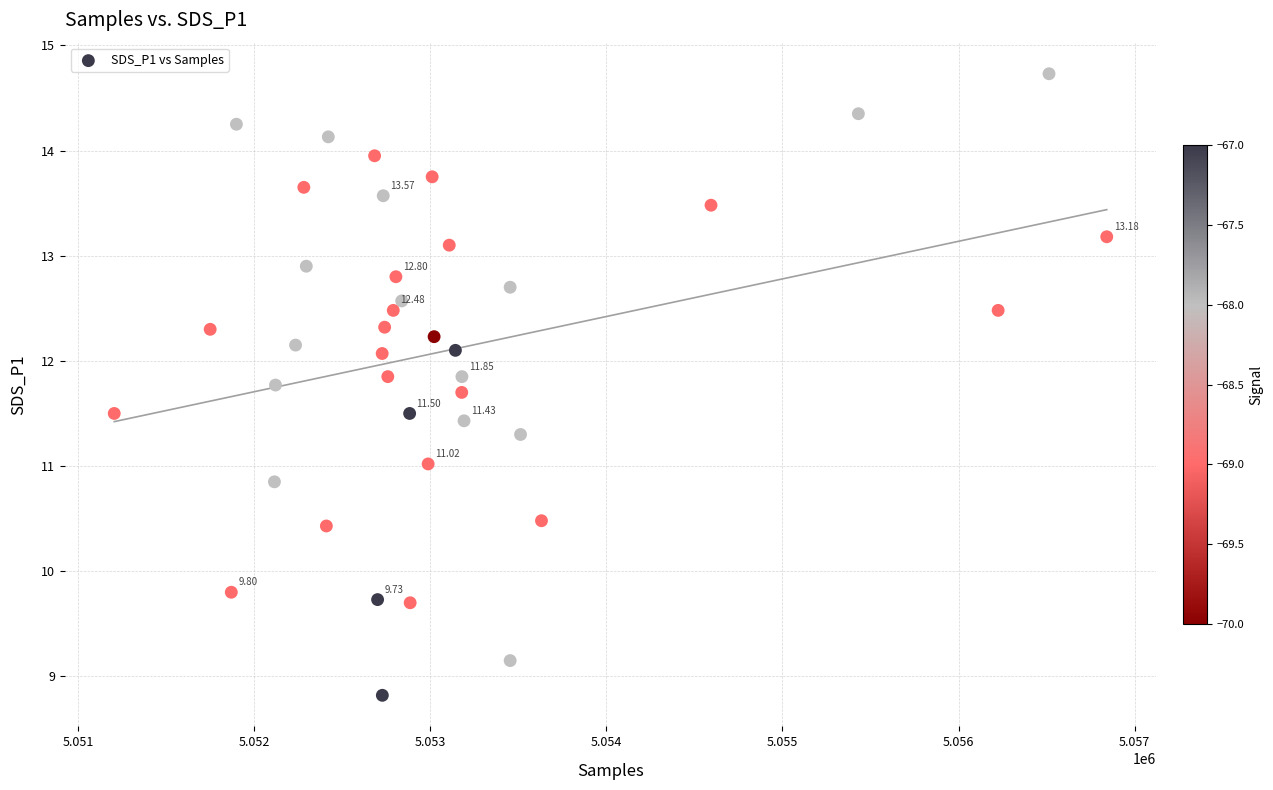

What is the range of Y values (max minus min)?

5.9